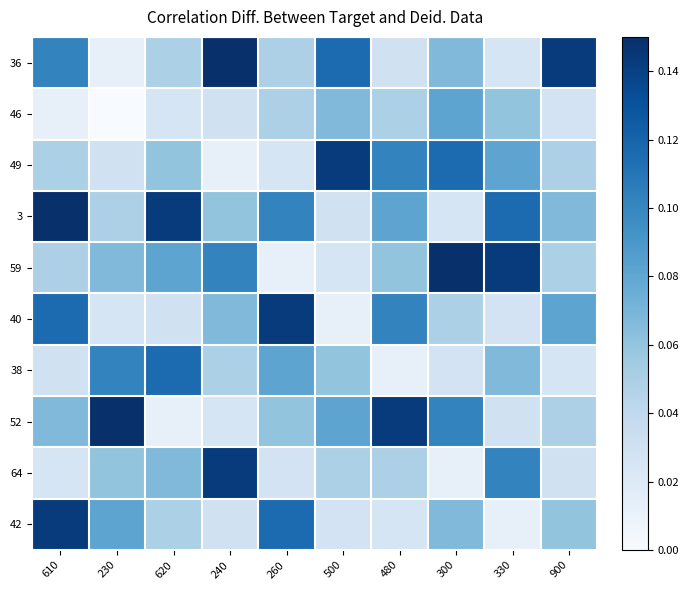

Which label corresponds to the largest value in the chart?

240